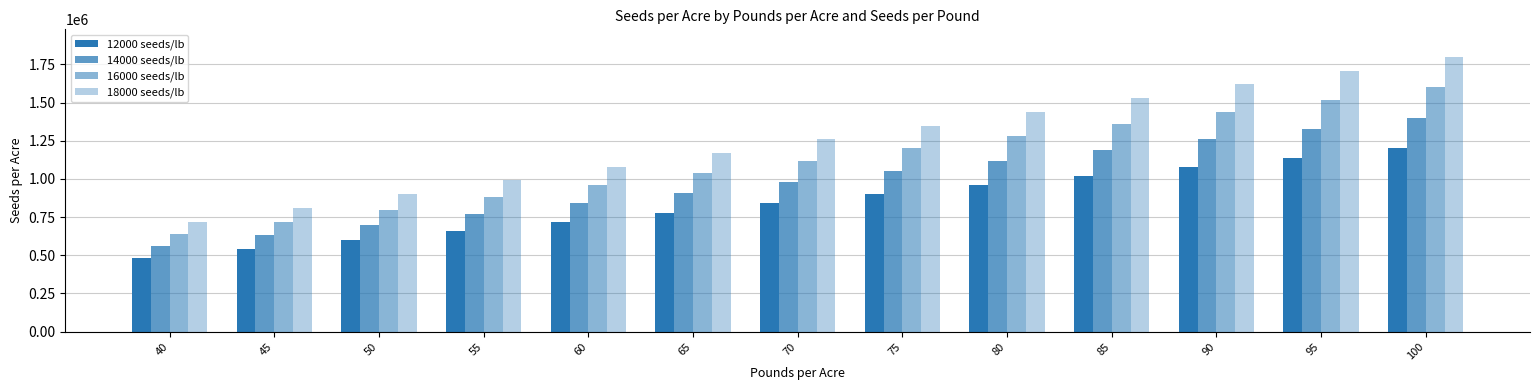

What is the lowest value of the 14000 seeds/lb series?

560000